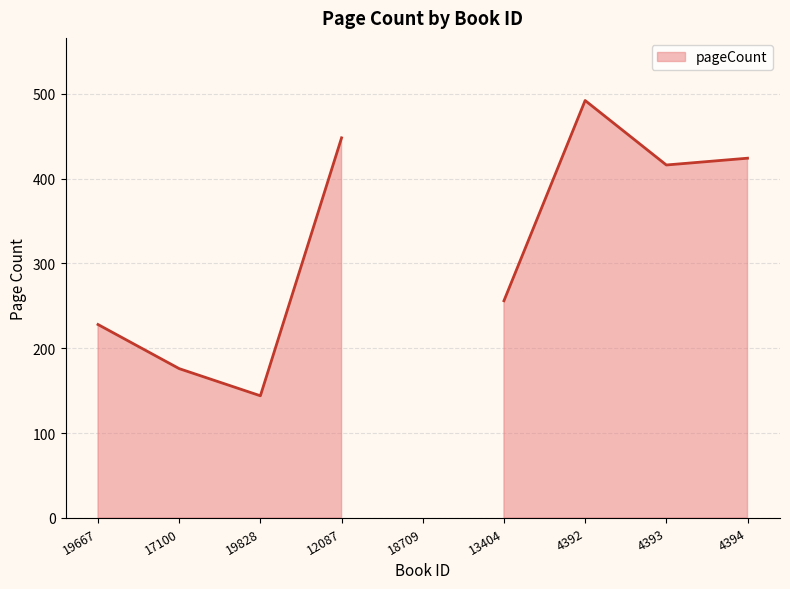

Reading right to left, extract all data points from this chart.

4394=424	4393=416	4392=492	13404=256	18709=0	12087=448	19828=144	17100=176	19667=228